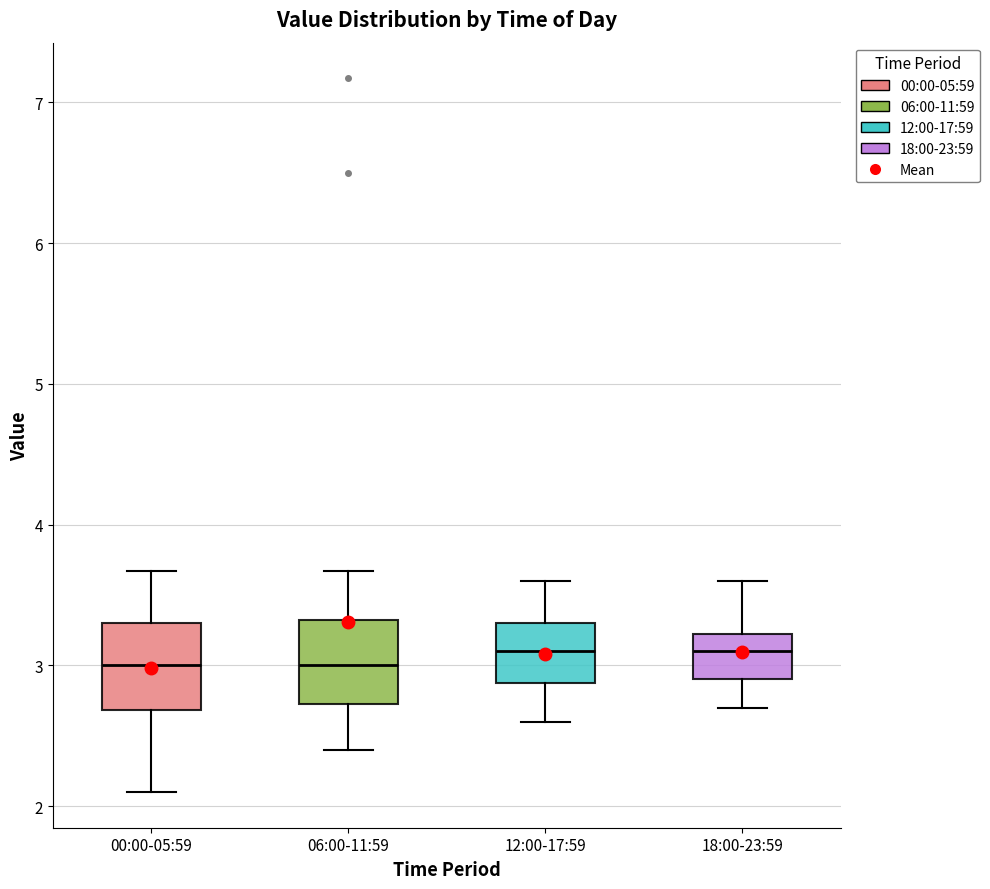

Reading left to right, transcribe this box plot: for each box, give where its median line is, the range the box spans, and where its two whiskers end, as read against the y-axis. The values are not printed on the chart, so give them approximately, as read against the axis.

00:00-05:59: median 3.0, box 2.7 to 3.3, whiskers 2.1 to 3.7
06:00-11:59: median 3.0, box 2.7 to 3.3, whiskers 2.4 to 3.7
12:00-17:59: median 3.1, box 2.9 to 3.3, whiskers 2.6 to 3.6
18:00-23:59: median 3.1, box 2.9 to 3.2, whiskers 2.7 to 3.6